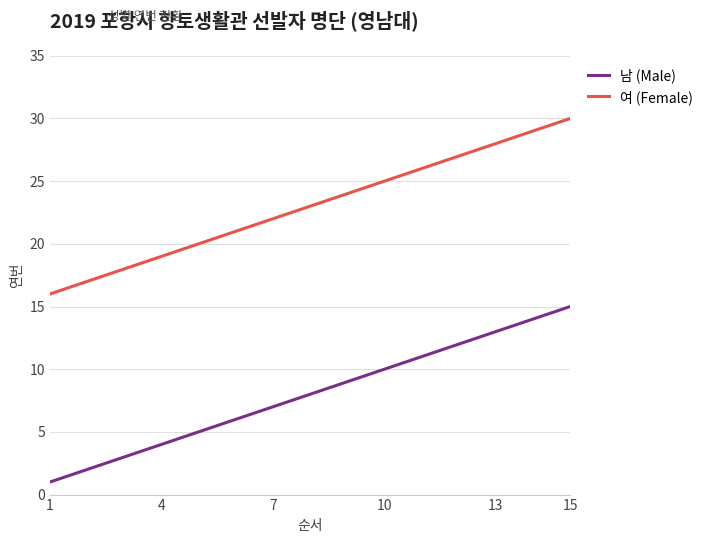

List the series in order of their overall mean, highest first.

여 (Female), 남 (Male)